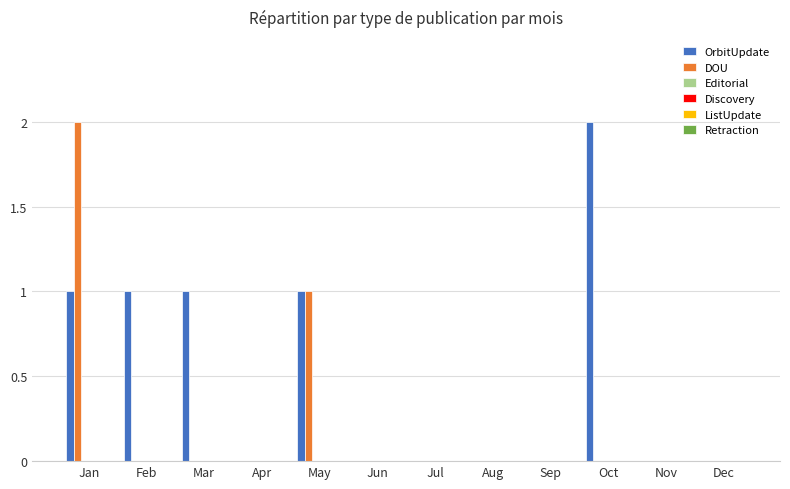

What is the sum of all DOU values?

3